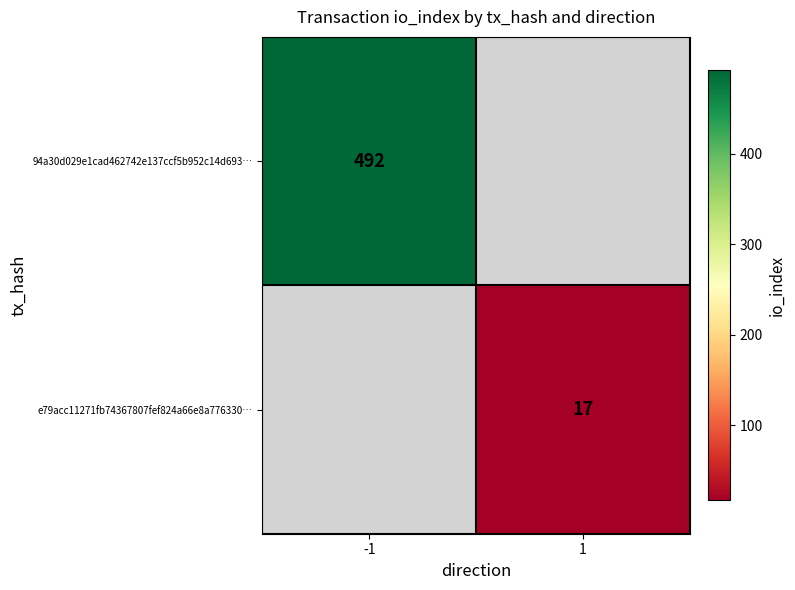

Between 1 and -1, which is larger?

-1